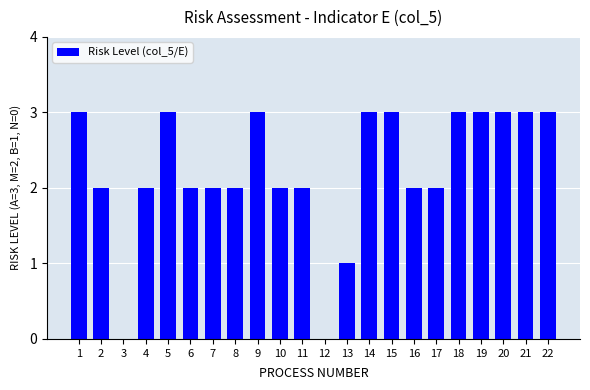

Are the bars horizontal?

No